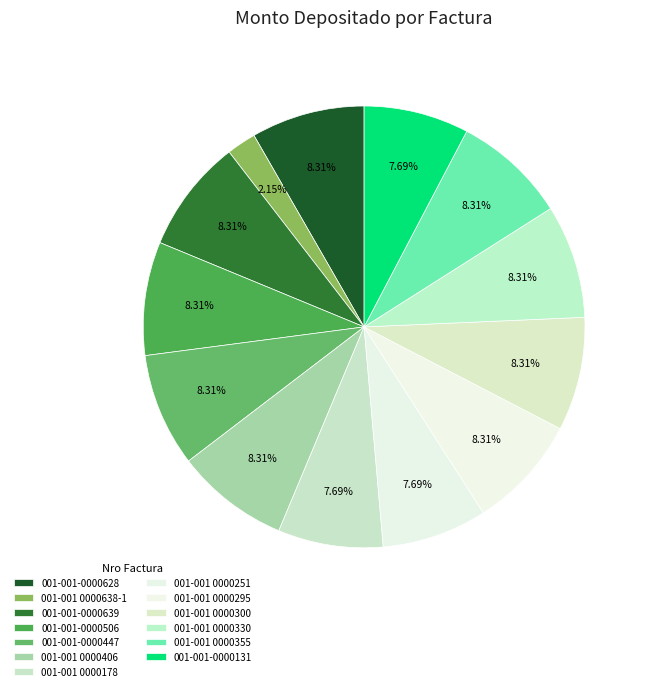

To the nearest percent, what is the difference between the largest and smallest slice percentages?

6%